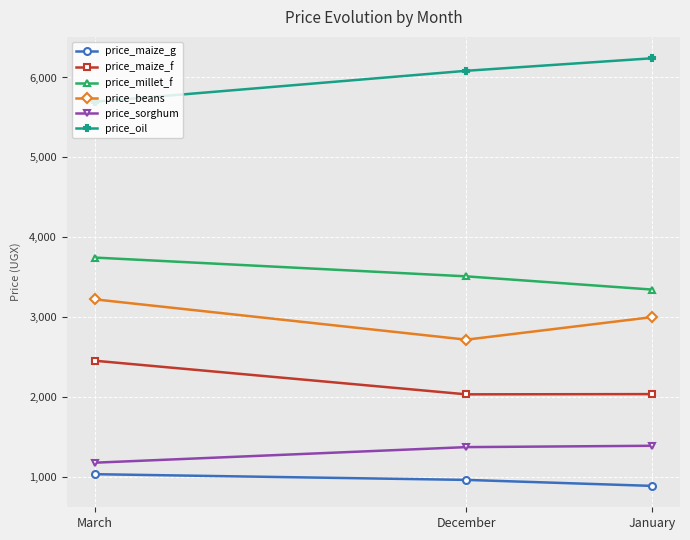

How many data points does each series have?

3